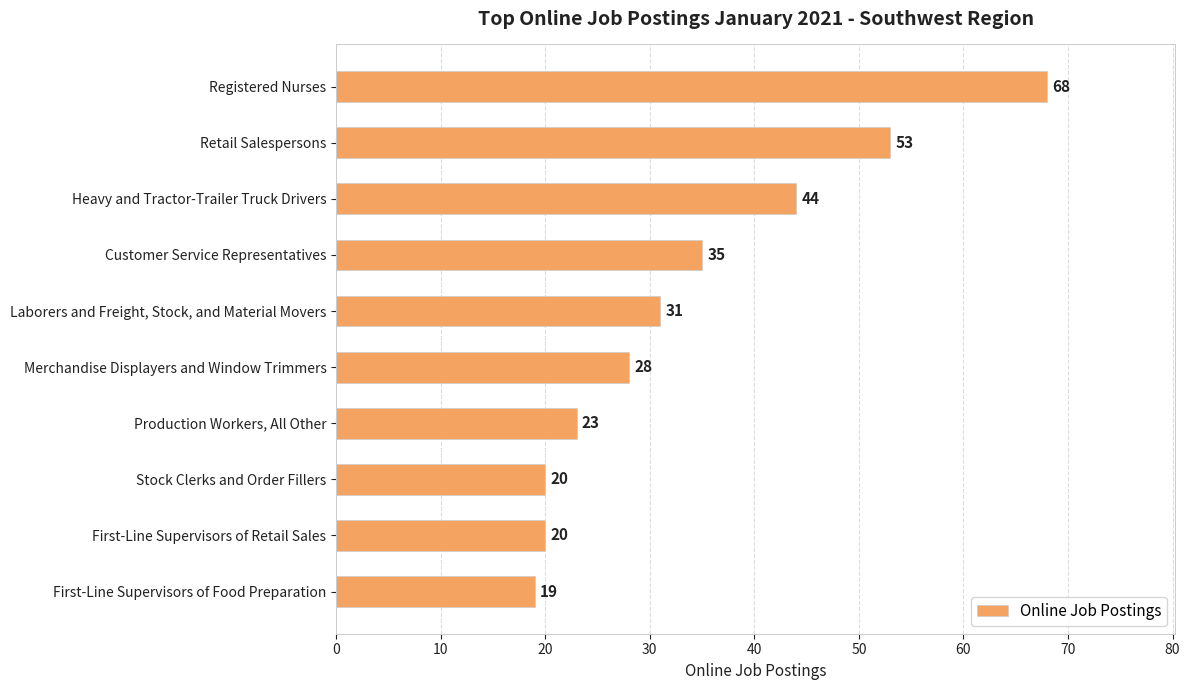

Reading bottom to top, transcribe all the data shown in this chart.

19	20	20	23	28	31	35	44	53	68